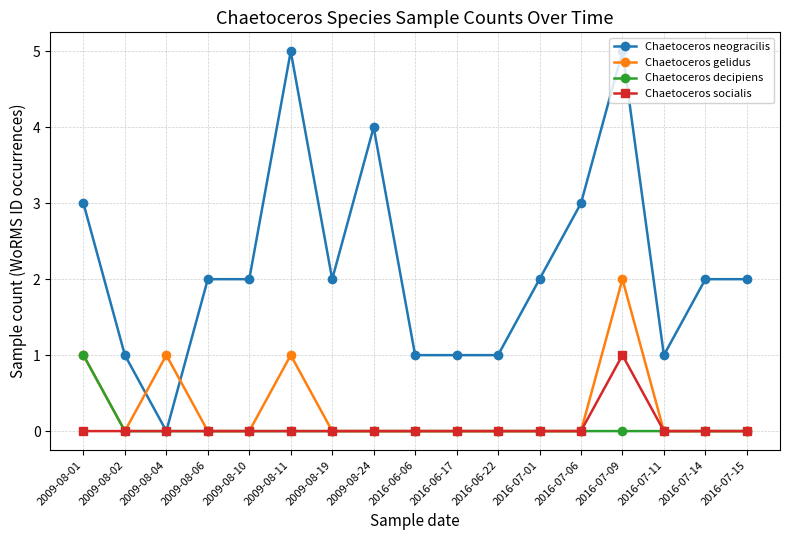

What is the difference between the second highest and second lowest values in the Chaetoceros gelidus series?

1